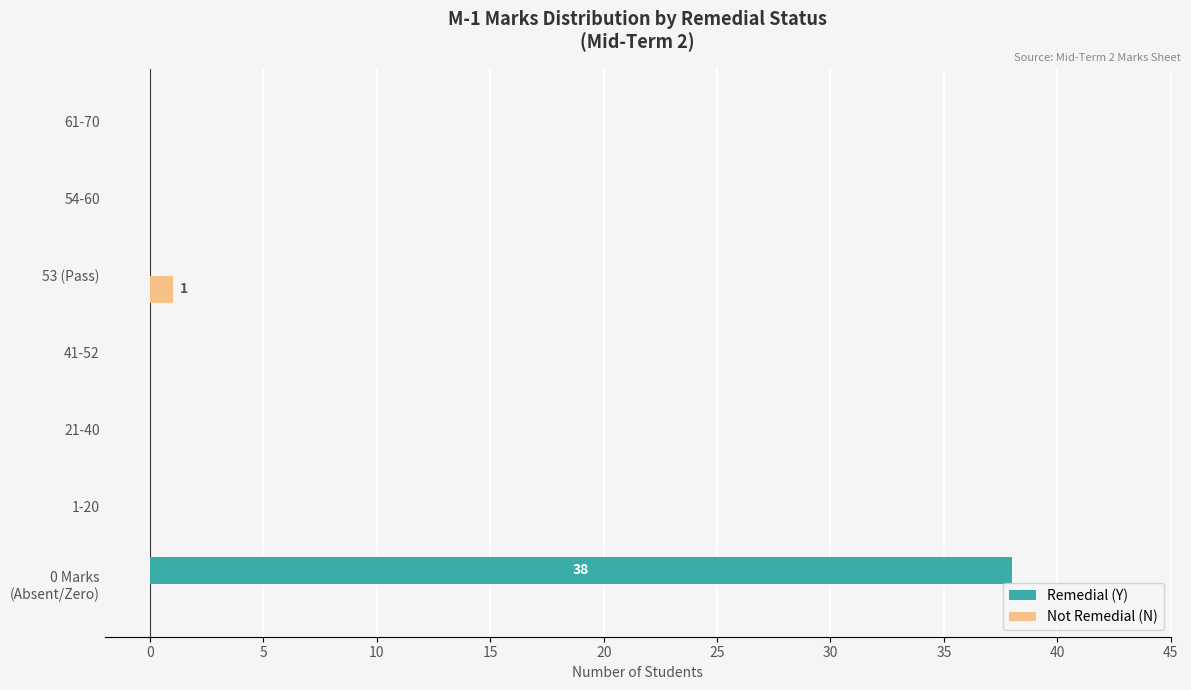

Count the number of categories in the chart.

7